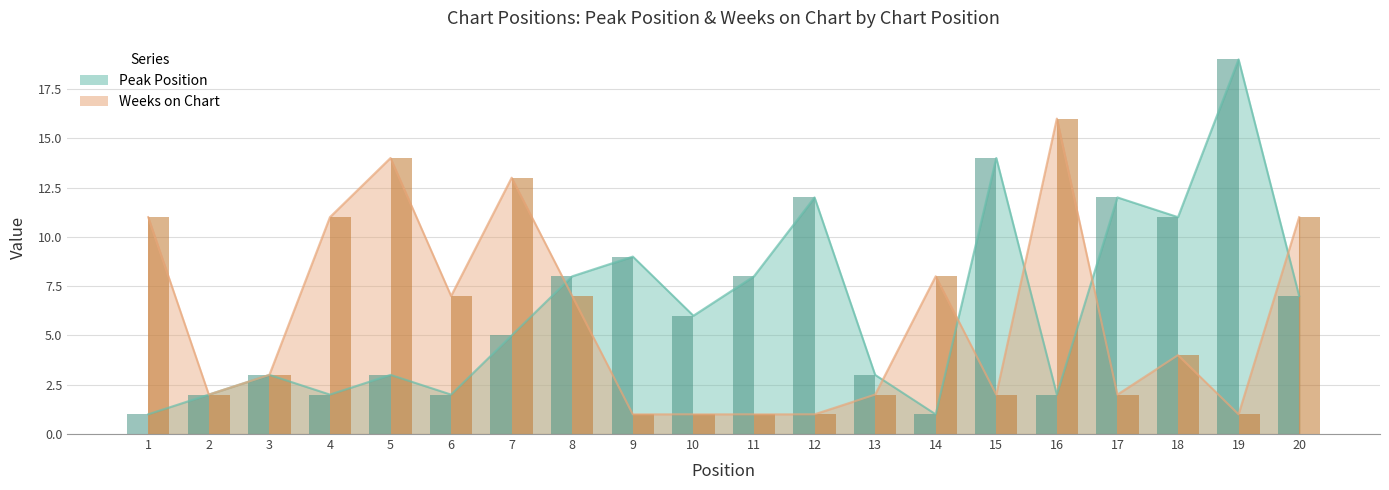

Rank the categories by Weeks on Chart value from highest to lowest.

16, 5, 7, 1, 4, 20, 14, 6, 8, 18, 3, 2, 13, 15, 17, 9, 10, 11, 12, 19